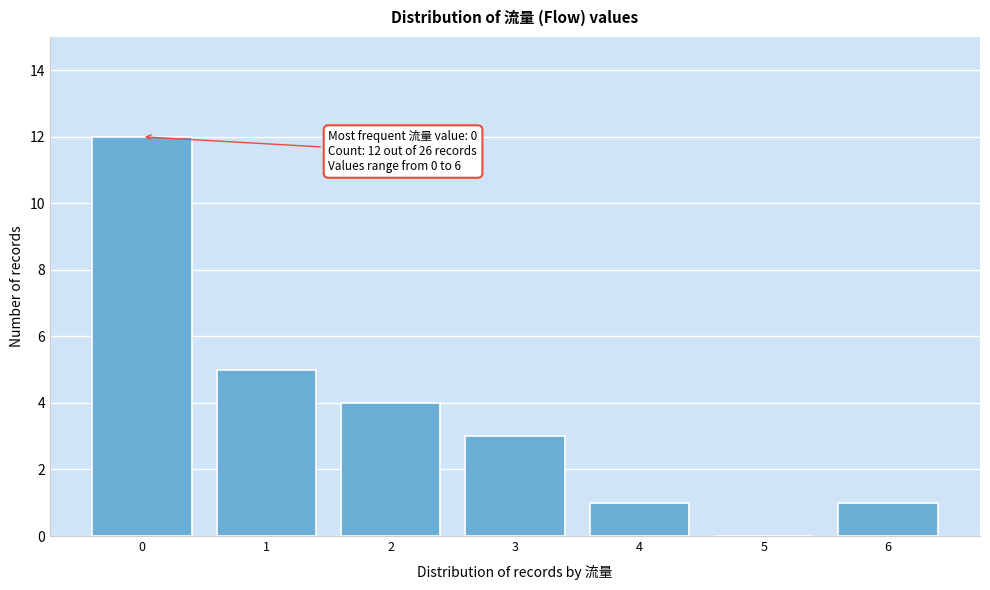

Over which range of the x-axis is the bar tallest?

-0.5 to 0.5